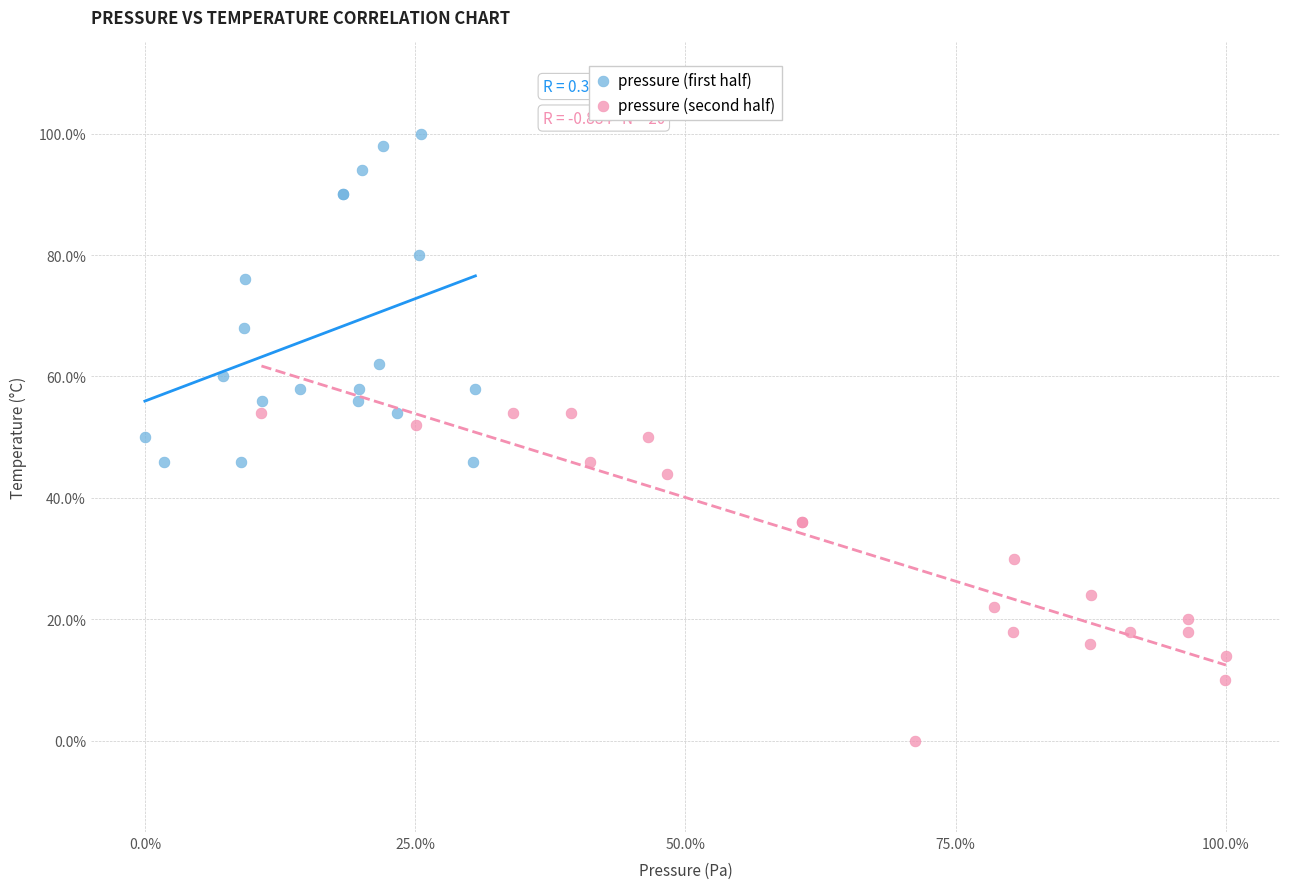

Which series reaches the maximum Y coordinate?

pressure (first half)